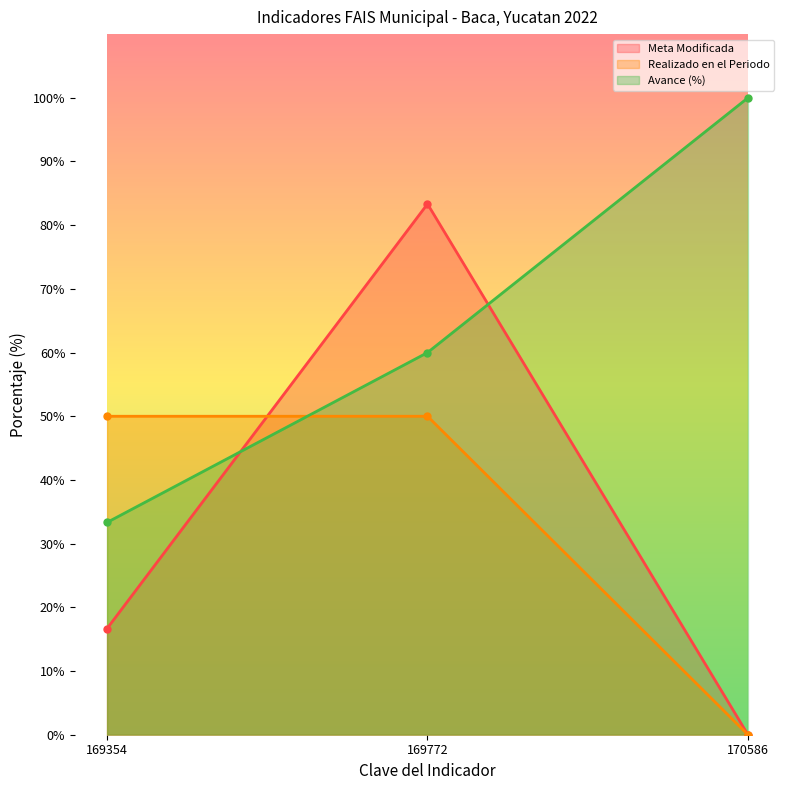

Rank the series at 169772 from lowest to highest value.

Realizado en el Periodo, Avance (%), Meta Modificada